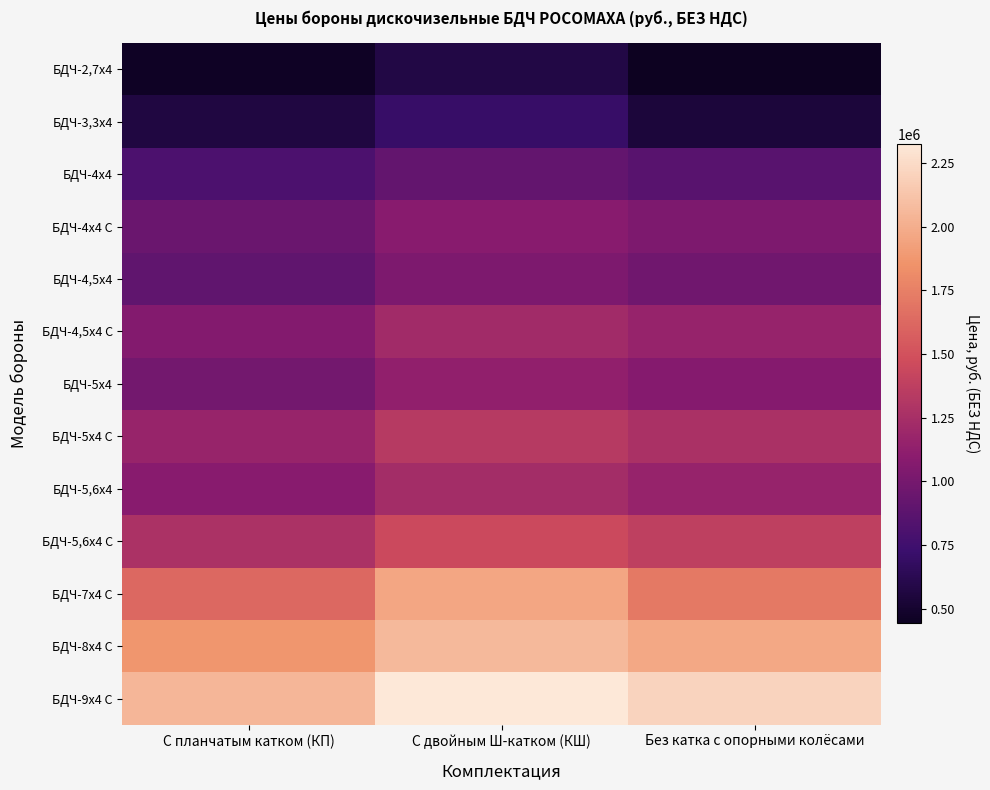

At how many categories does at least one series exceed 1001263?

3